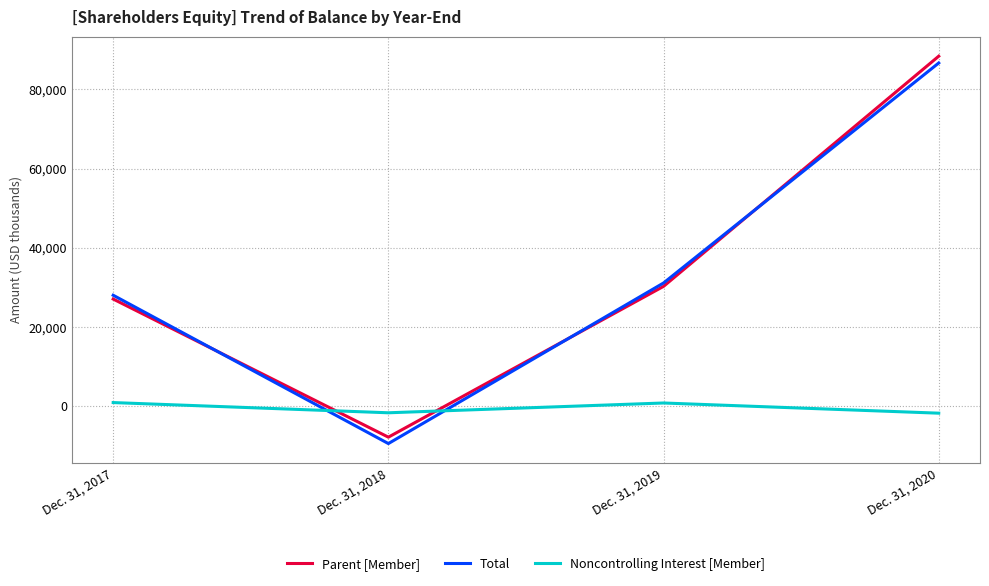

What value does the Noncontrolling Interest [Member] series have at Dec. 31, 2019?

854